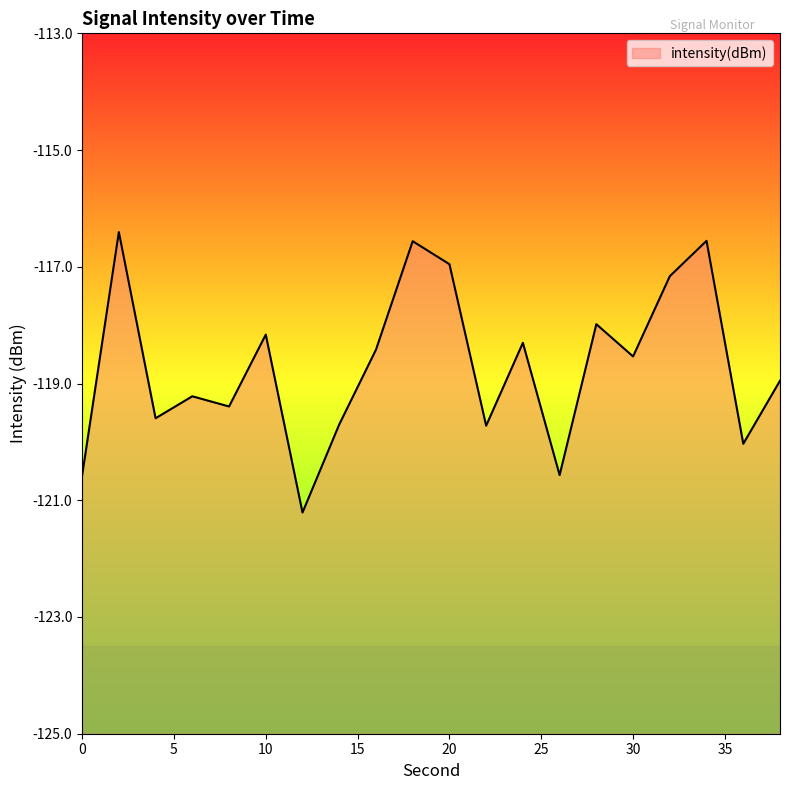

Is it true that the value at 26 is -161.8?

False